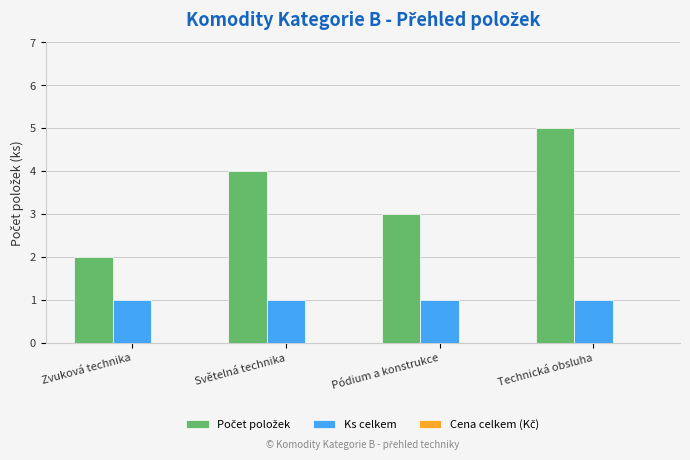

What is the maximum value shown in the chart?

5